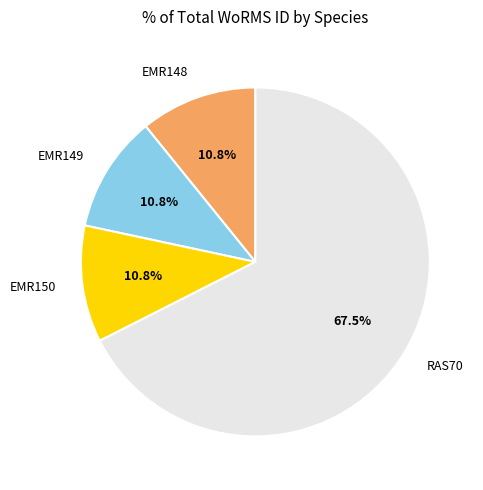

Does RAS70 account for over 50% of the chart?

Yes